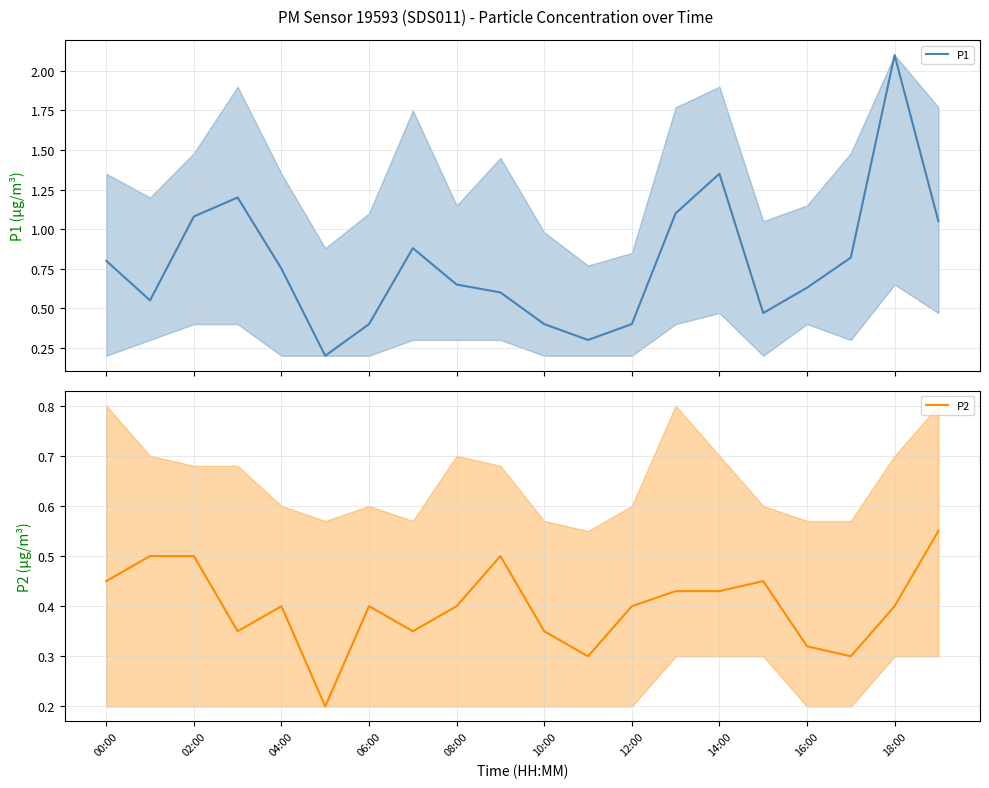

Is it true that P2 equals 0.6 at 12:00?

False